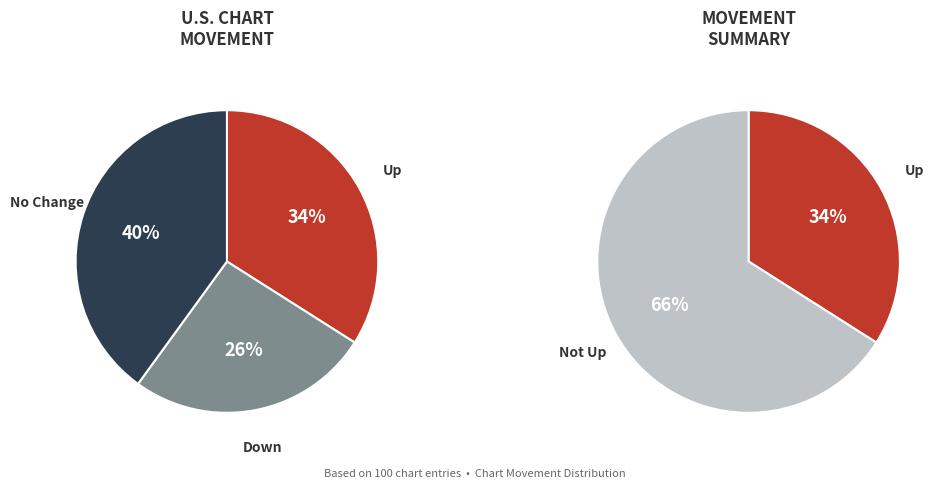

The down slice represents 26% of the pie. True or false?

True